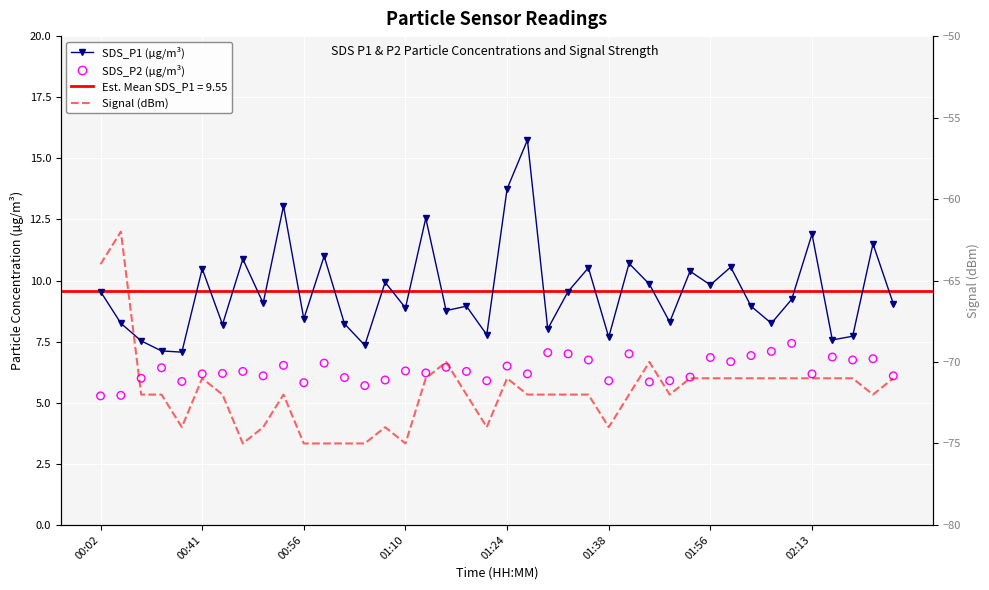

Is the value of SDS_P1 (µg/m³) at 17 greater than the value of Signal (dBm) at 36?

Yes